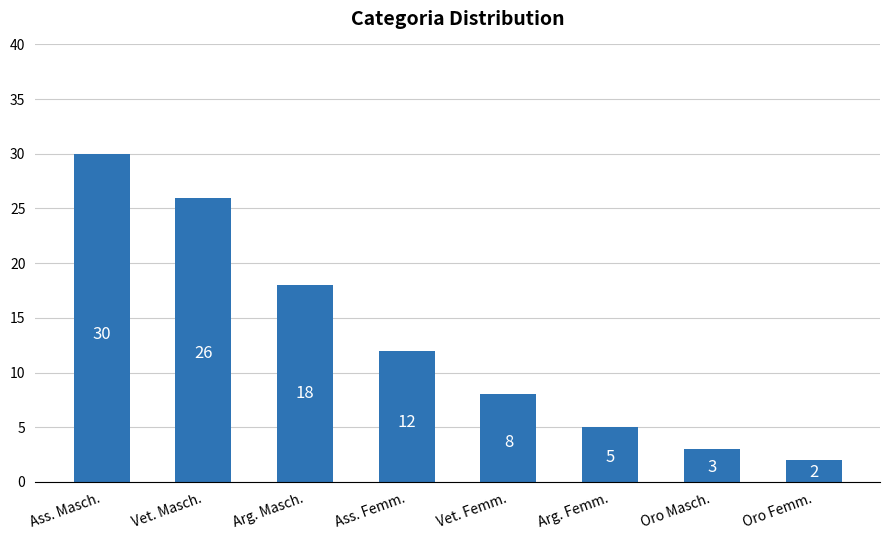

Does the chart contain any negative values?

No